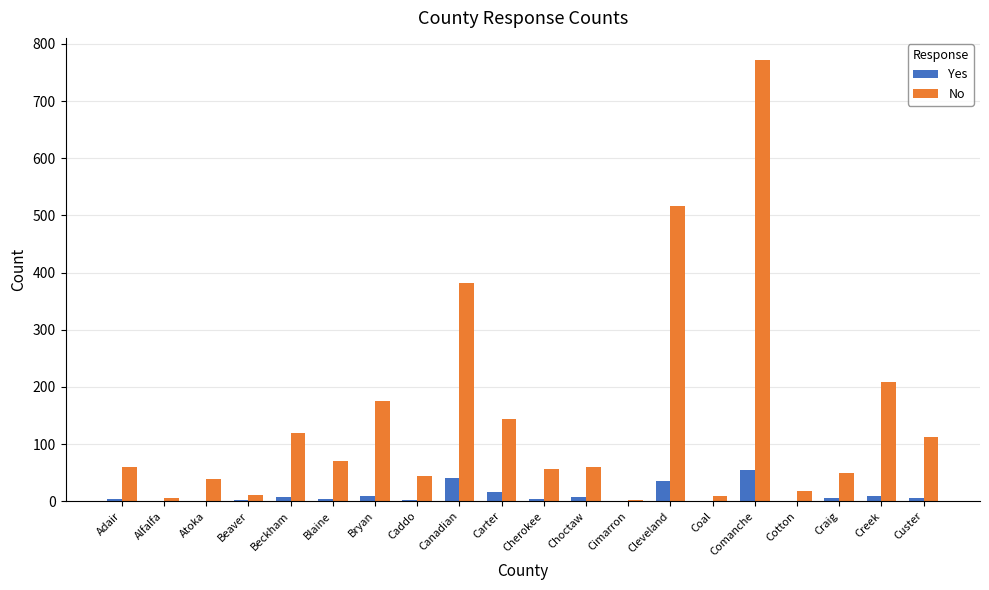

Which series has the widest spread of values?

No